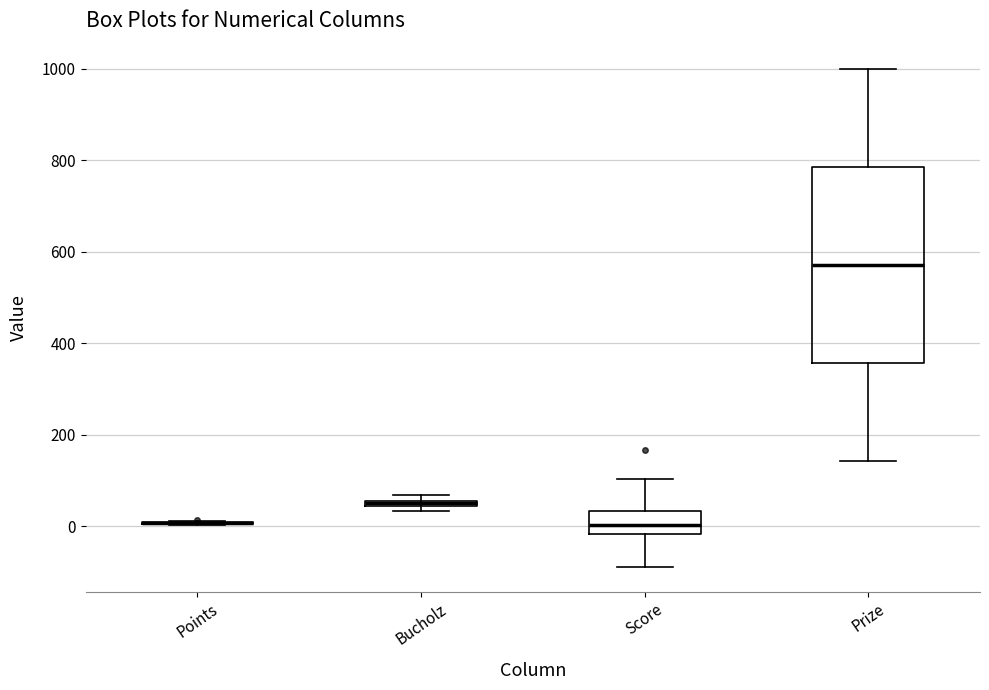

Where is the lower edge of the box for Prize on the y-axis? The values are not printed on the chart, so give them approximately, as read against the axis.

360